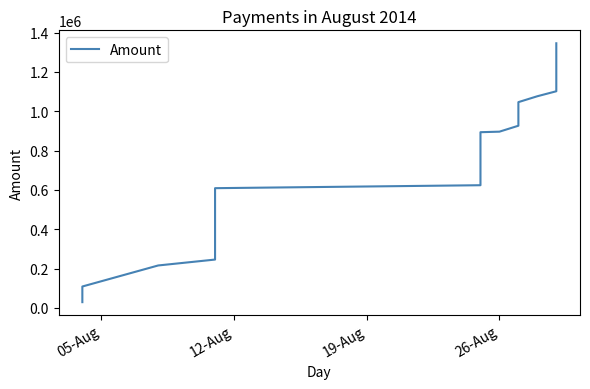

What is the minimum value shown in the chart?

29600.0